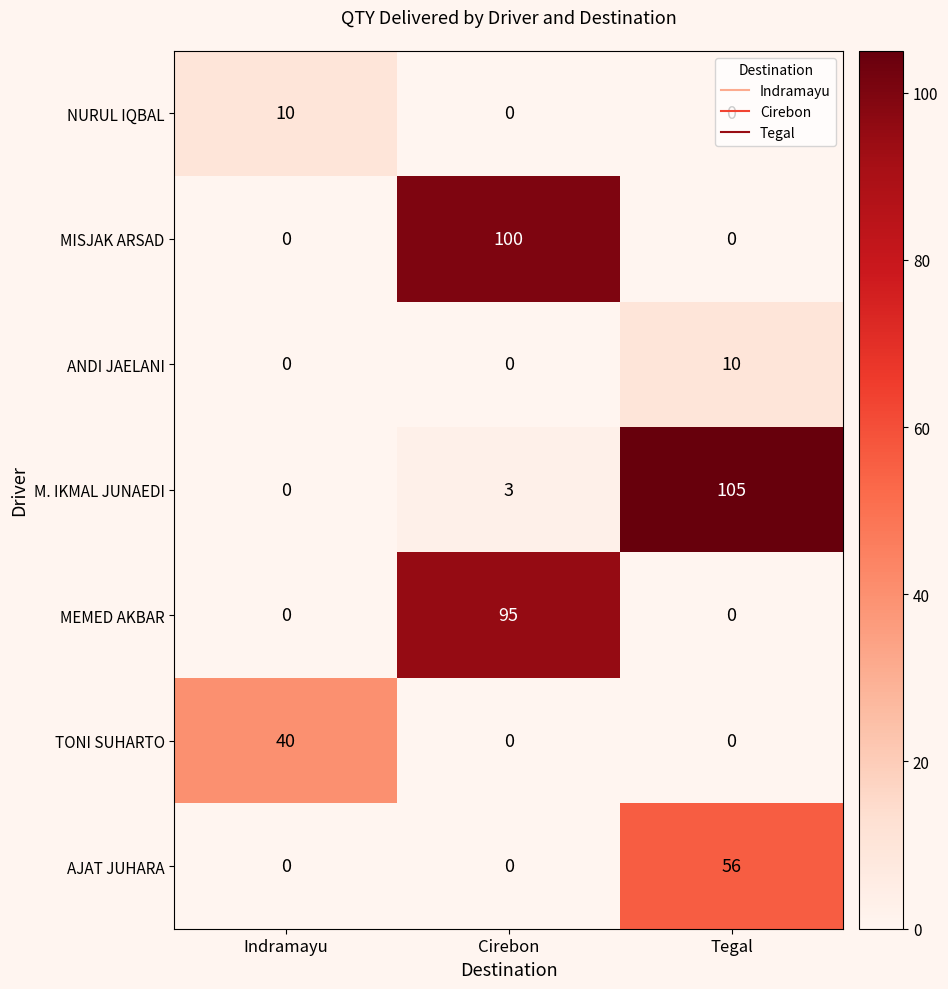

What is the maximum value for MISJAK ARSAD?

100